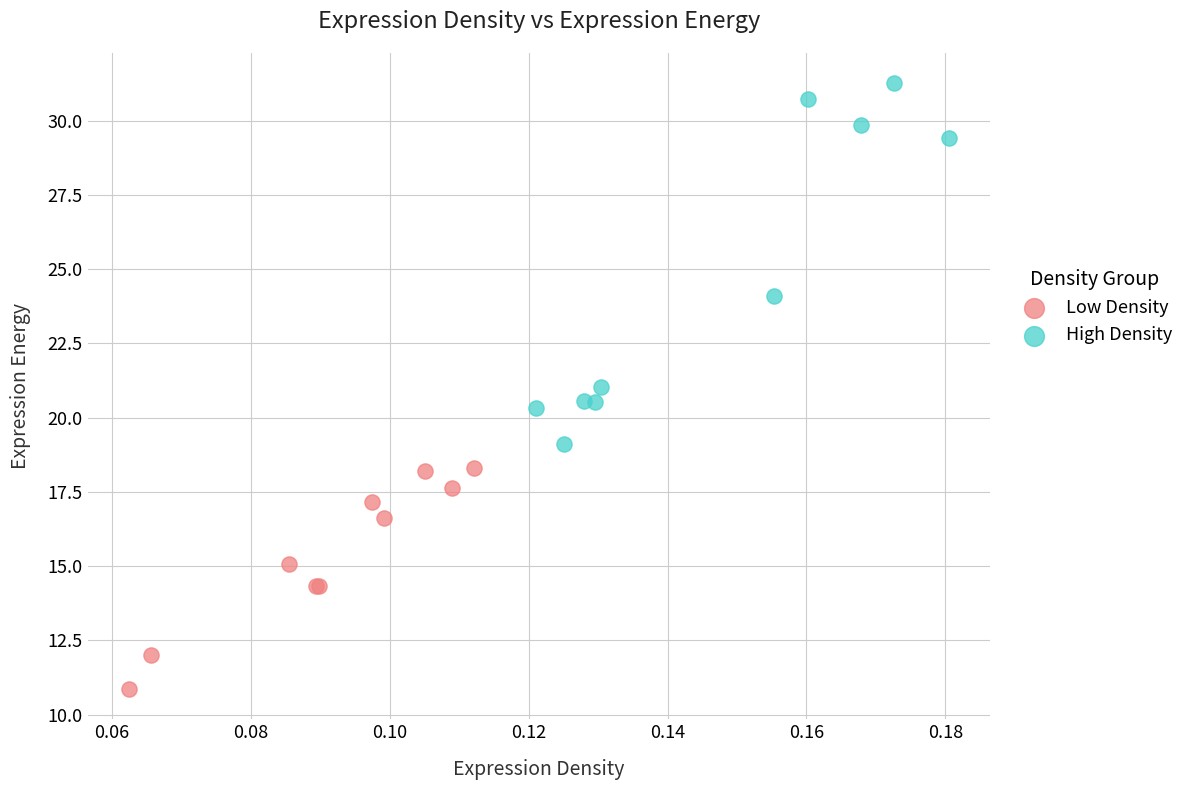

Which series reaches the maximum Y coordinate?

High Density